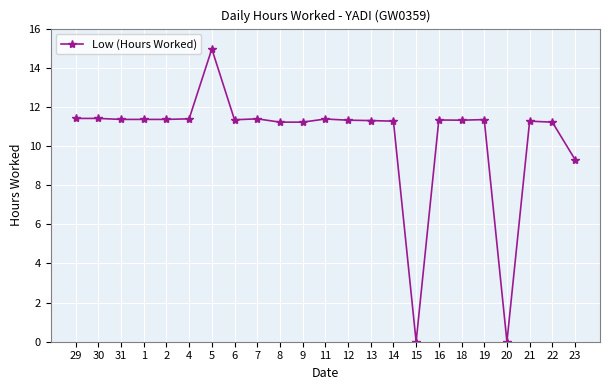

How many series are shown in this chart?

1